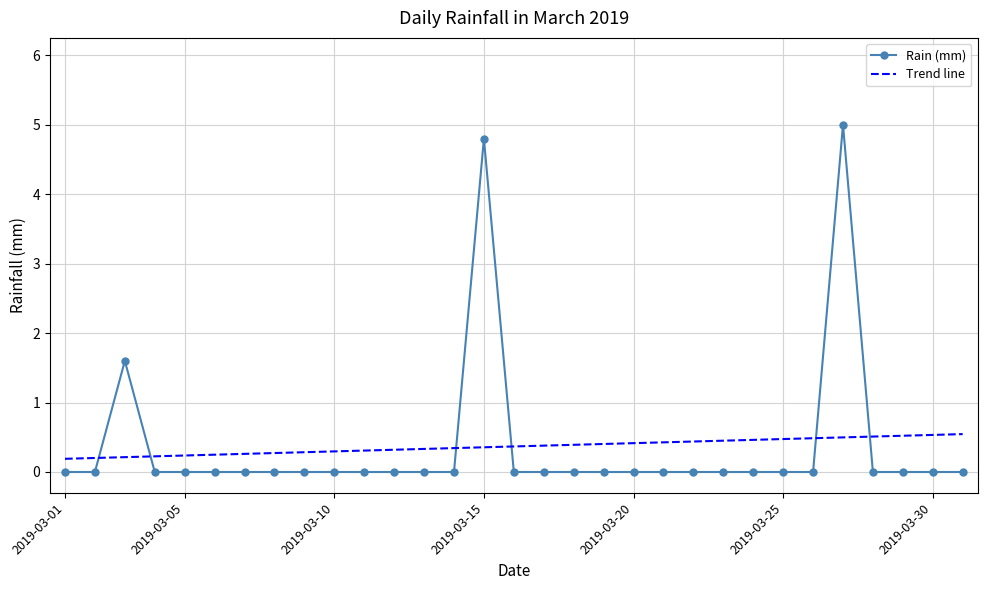

Which series has the widest spread of values?

Rain (mm)